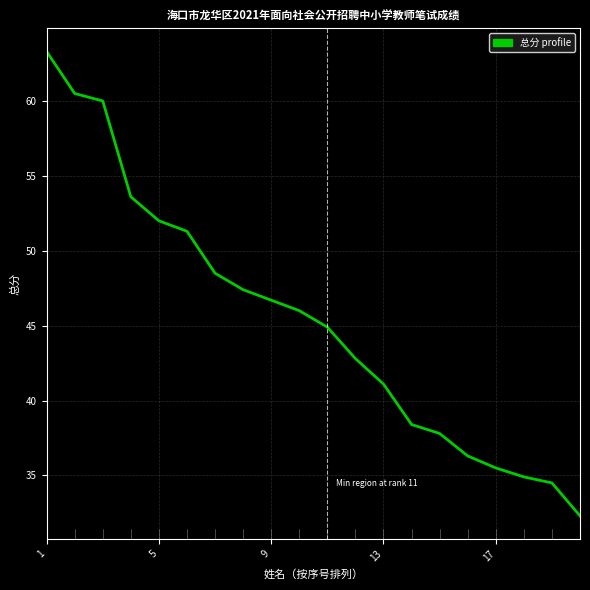

What is the minimum value shown in the chart?

32.3